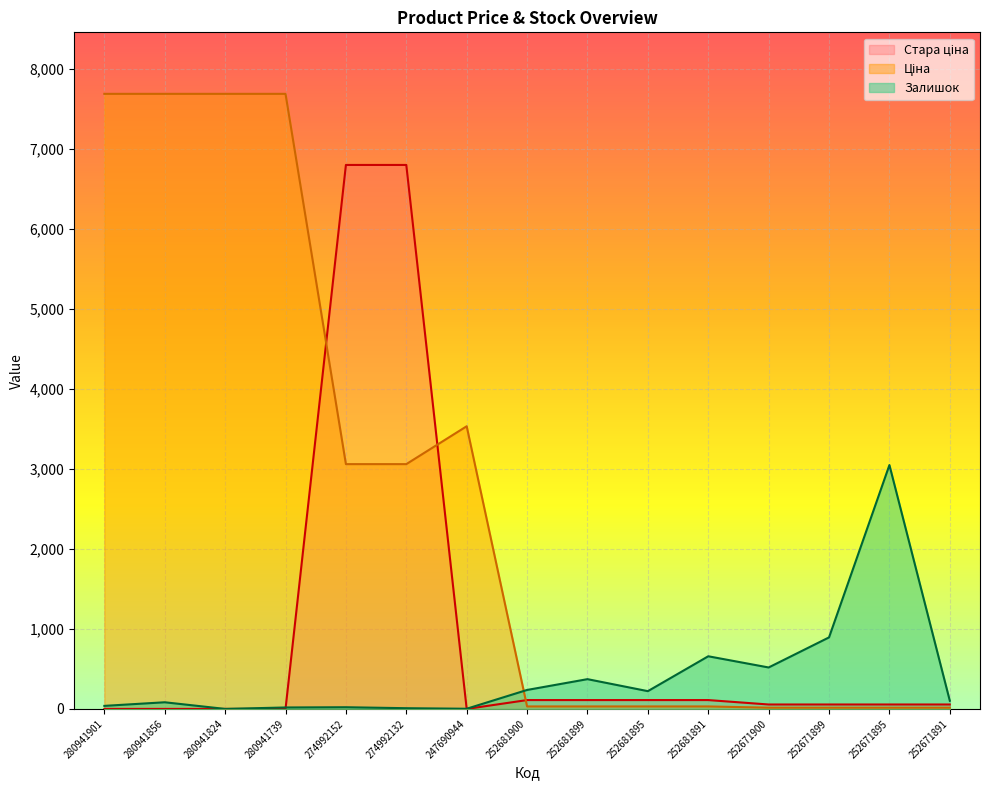

Reading left to right, transcribe all the data shown in this chart.

Ціна: 280941901=7688.0	280941856=7688.0	280941824=7688.0	280941739=7688.0	274992152=3059.7	274992132=3059.7	247690944=3533.1	252681900=30.9	252681899=30.9	252681895=30.9	252681891=30.9	252671900=15.5	252671899=15.5	252671895=15.5	252671891=15.5
Стара ціна: 280941901=0.0	280941856=0.0	280941824=0.0	280941739=0.0	274992152=6799.2	274992132=6799.2	247690944=0.0	252681900=110.5	252681899=110.5	252681895=110.5	252681891=110.5	252671900=55.3	252671899=55.3	252671895=55.3	252671891=55.3
Залишок: 280941901=38.0	280941856=83.0	280941824=0.0	280941739=18.0	274992152=21.0	274992132=9.0	247690944=2.0	252681900=237.0	252681899=372.0	252681895=222.0	252681891=658.0	252671900=518.0	252671899=894.0	252671895=3048.0	252671891=102.0